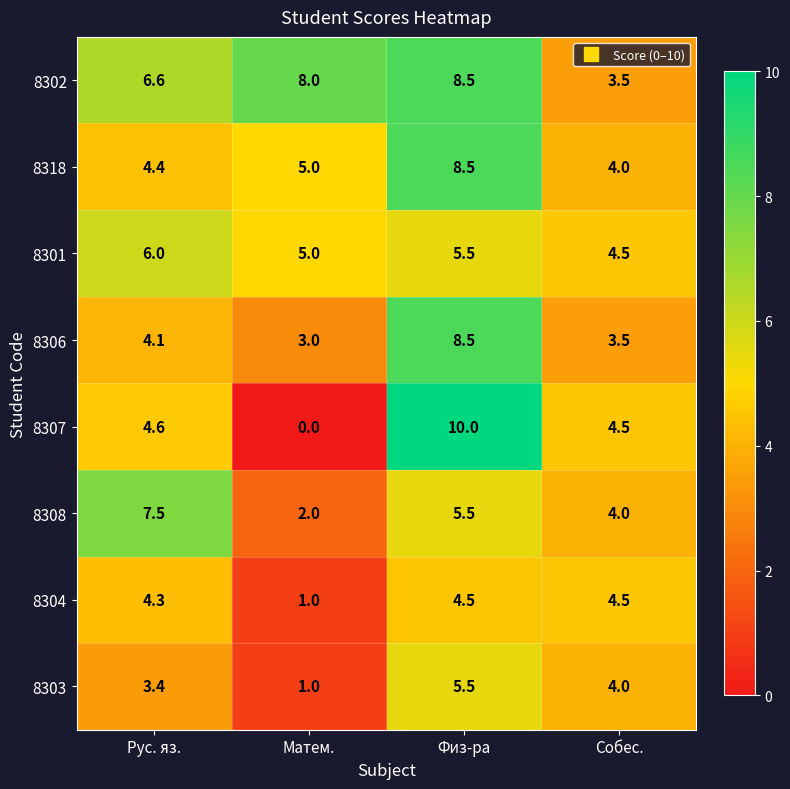

Between Рус. яз. and Физ-ра, which series saw the biggest shift?

8307